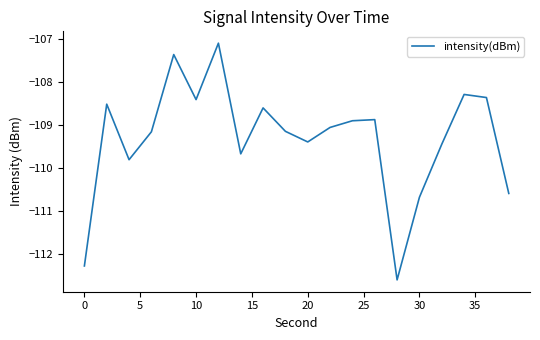

What is the greatest value displayed?

-107.1